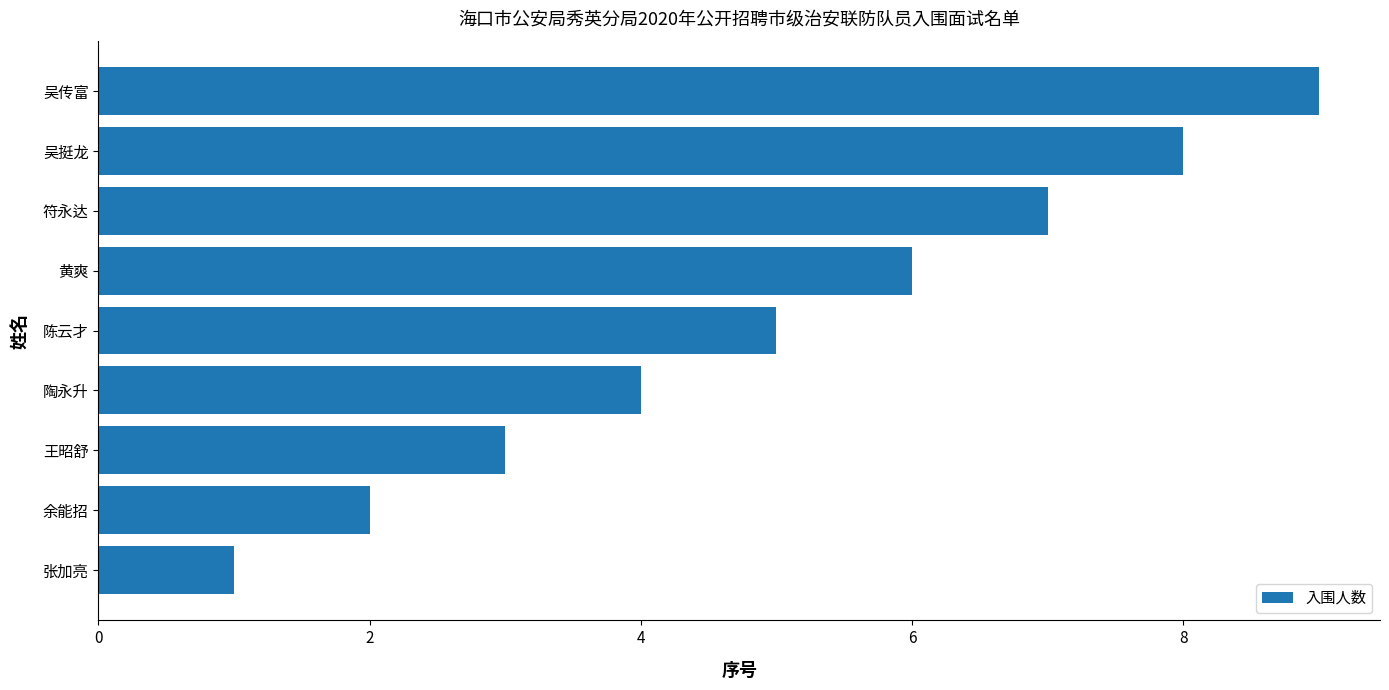

What is the difference between the maximum and second lowest values?

7